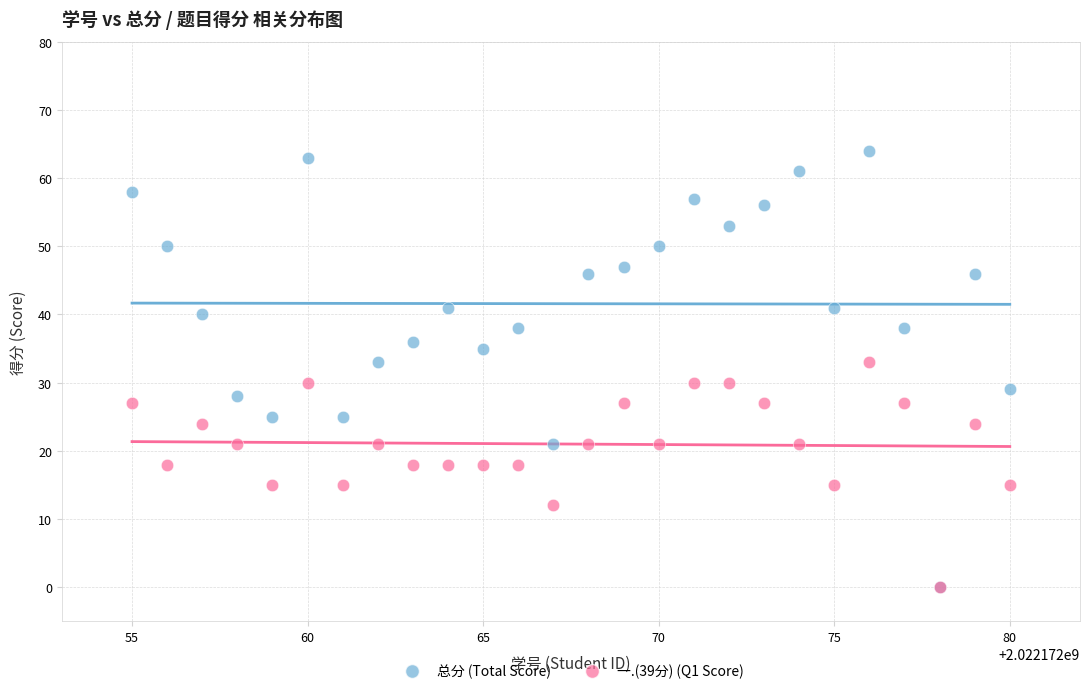

What are all the series names shown in the legend?

总分 (Total Score), 一.(39分) (Q1 Score)